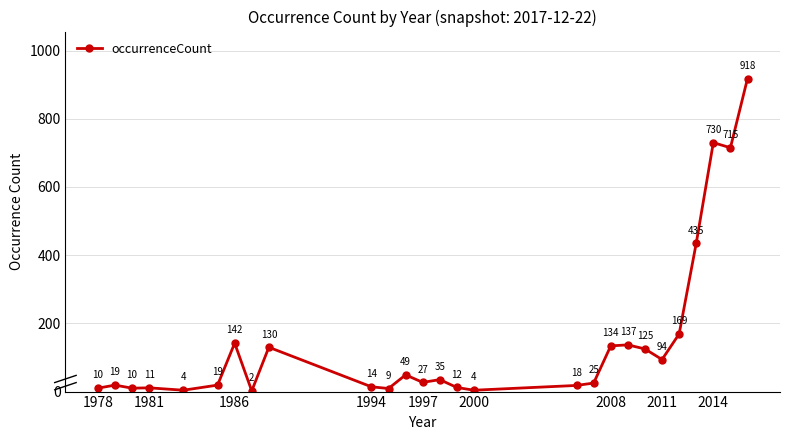

Does the chart display data point markers on the line(s)?

Yes